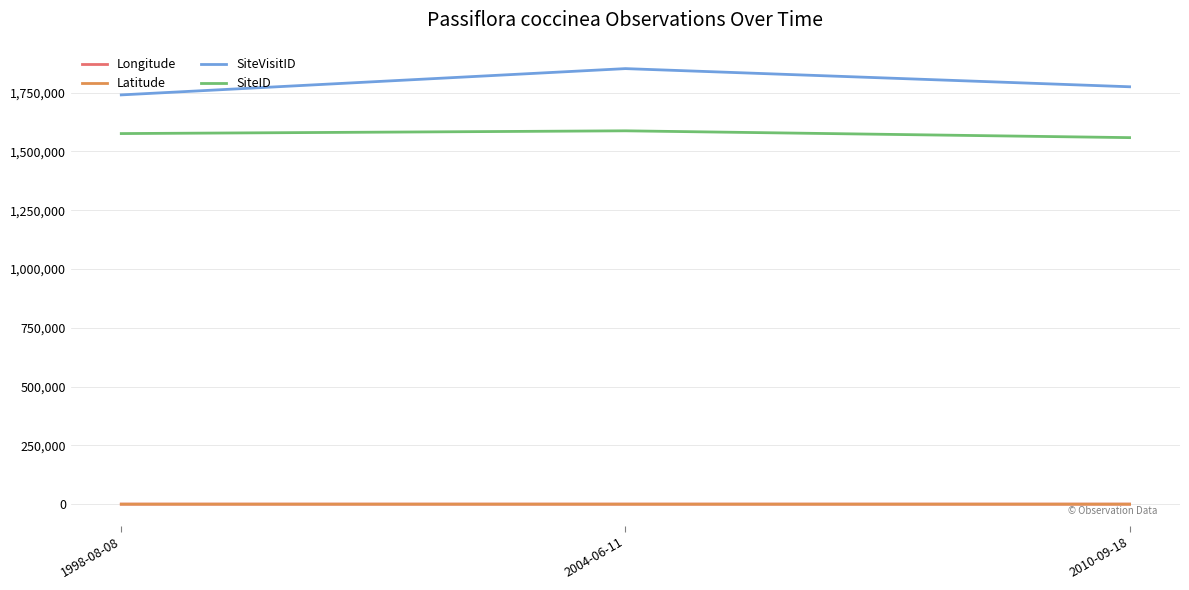

How many series are shown in this chart?

4